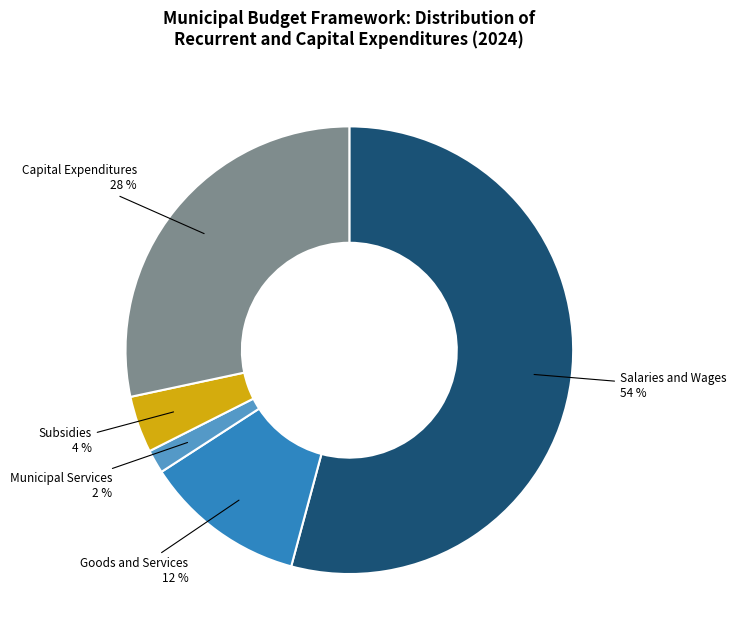

Is Goods and Services the majority of the pie?

No